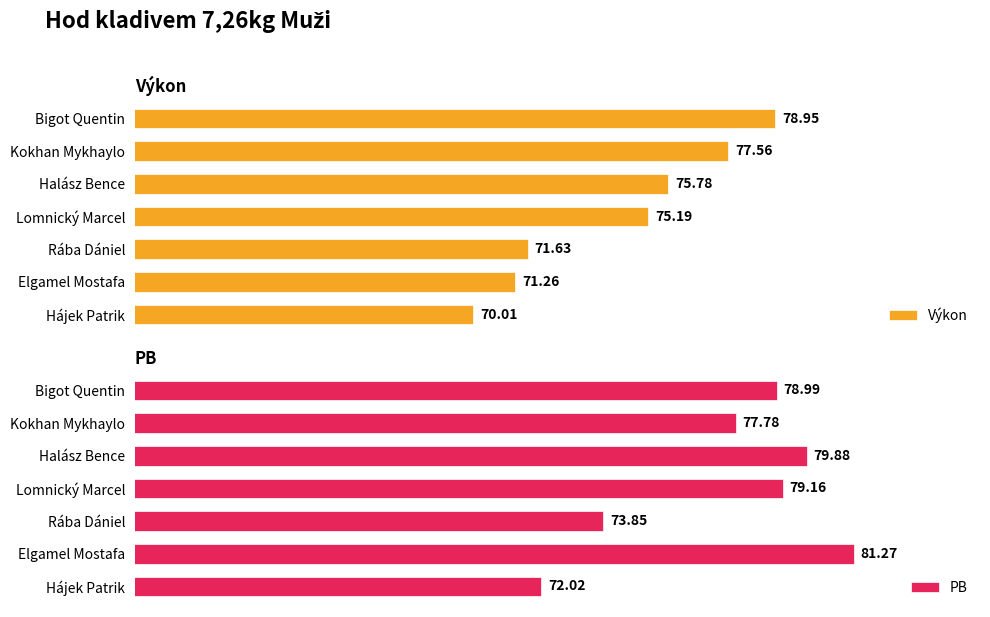

What is the maximum value shown in the chart?

81.3